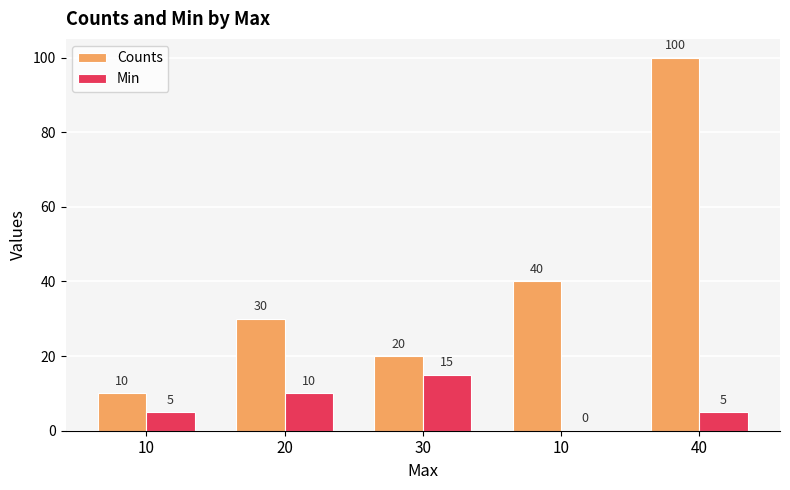

Does the chart contain stacked bars?

No